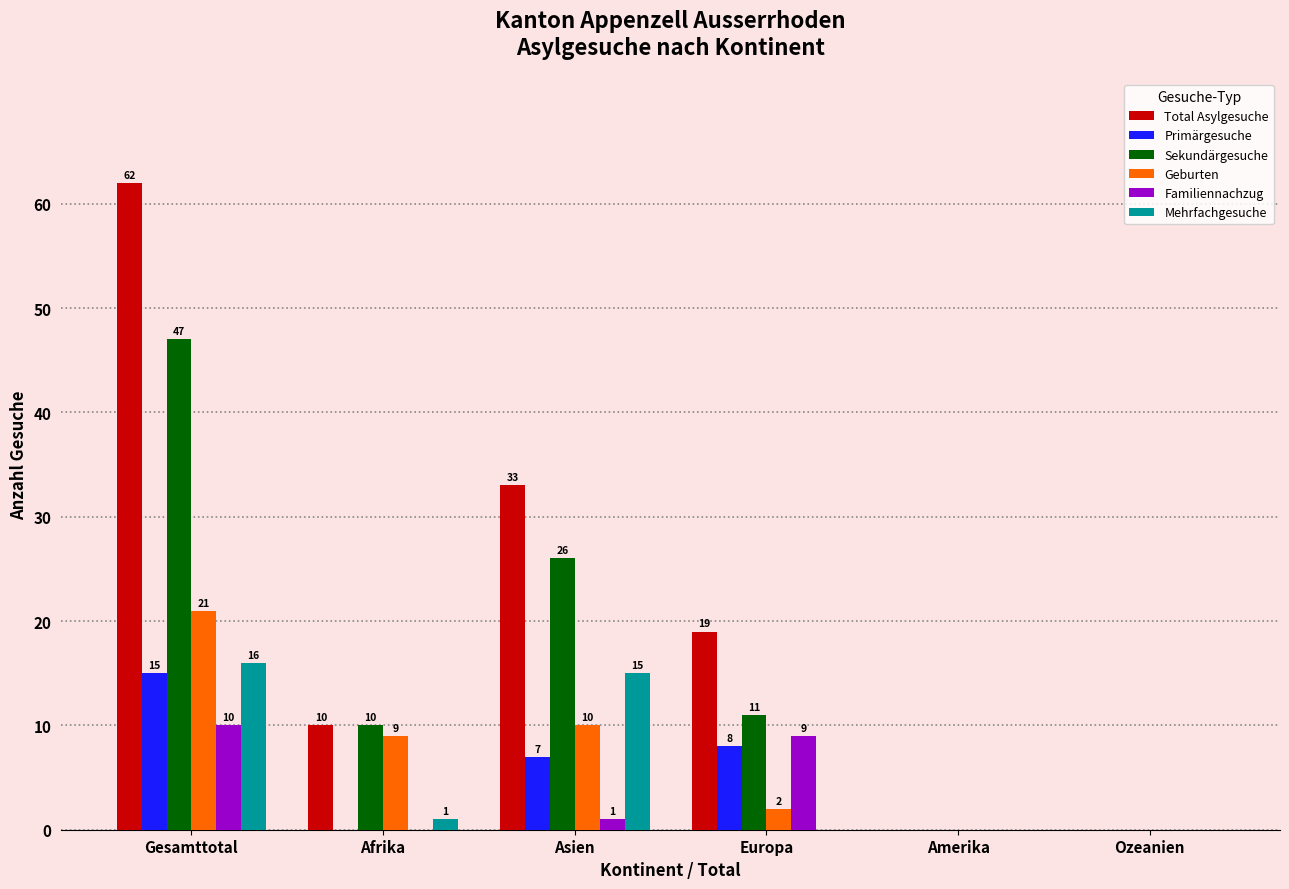

The value of Geburten at Asien is 15. True or false?

False